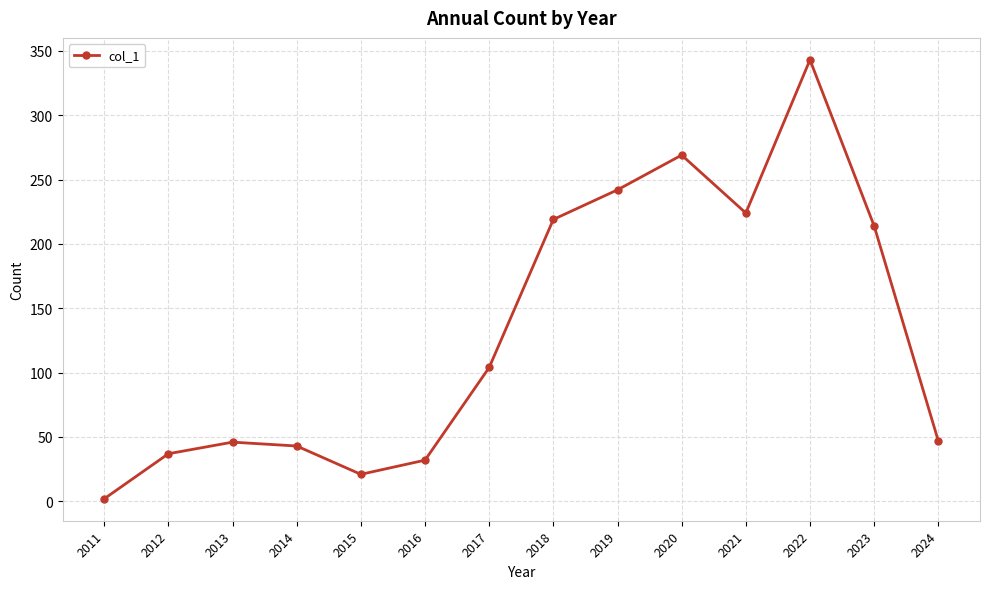

What is the value of the 13th point from the left?

214